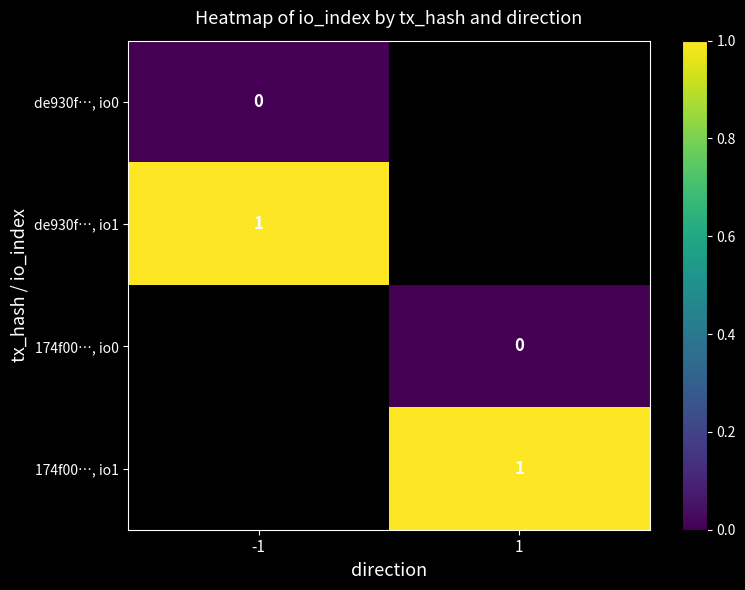

List the labels in order of de930f…, io0 value, largest first.

-1, 1